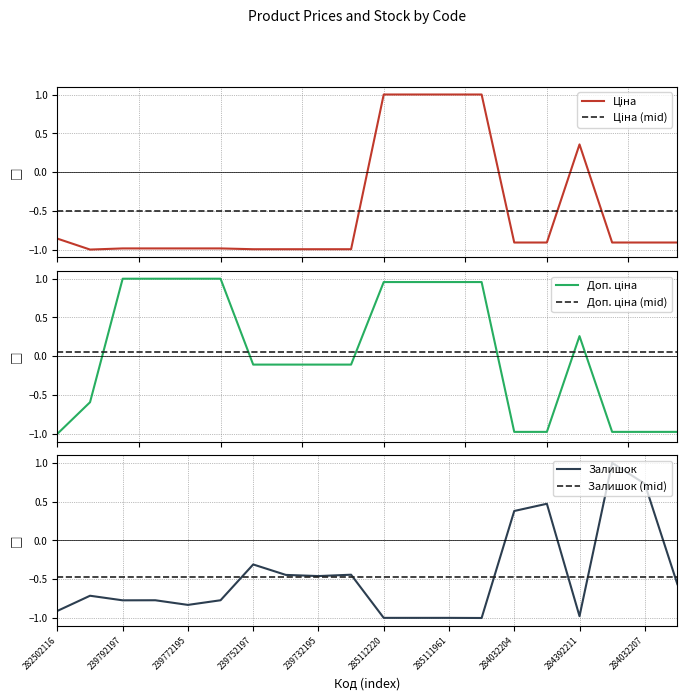

At which label does Залишок first exceed 0?

284032204